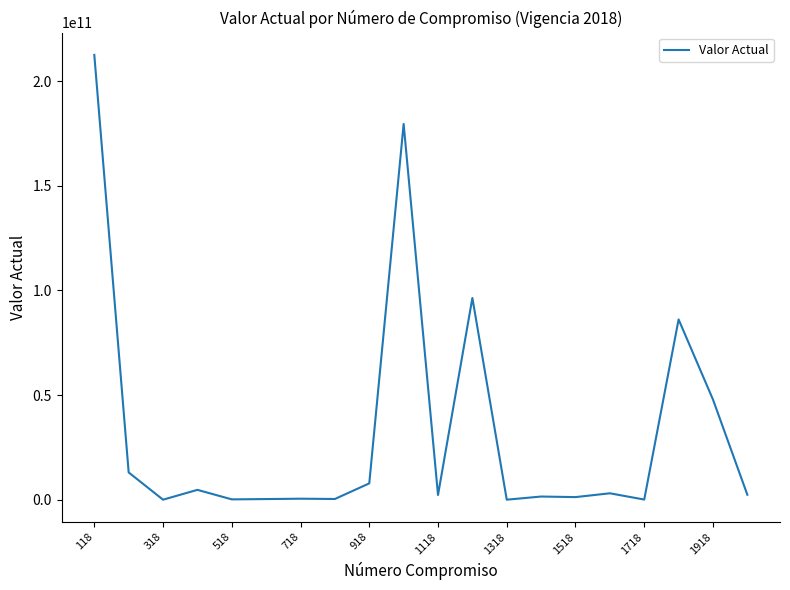

What is the maximum value shown in the chart?

212606904462